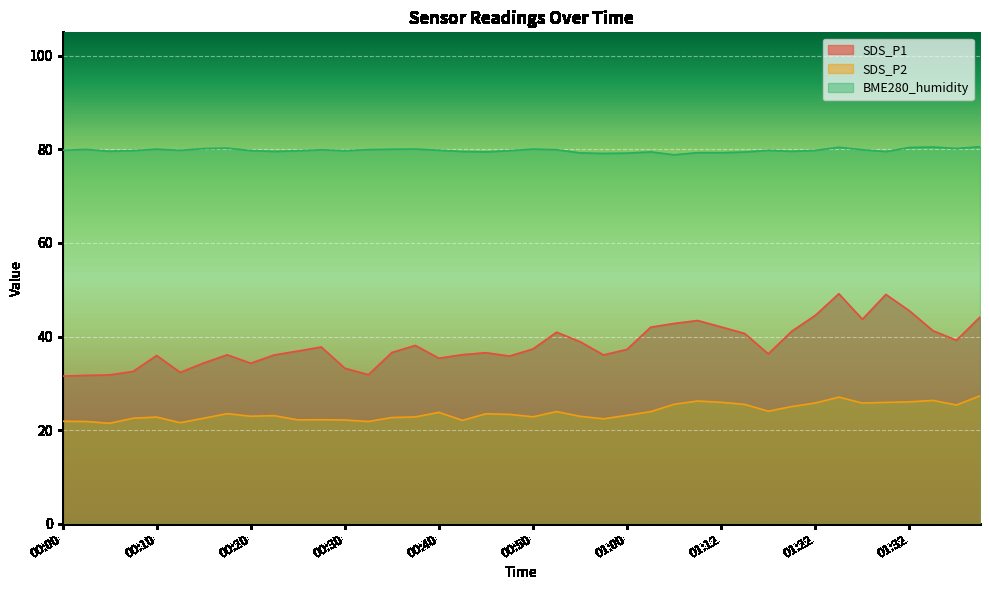

What is the difference between the maximum and minimum values in the BME280_humidity series?

1.7